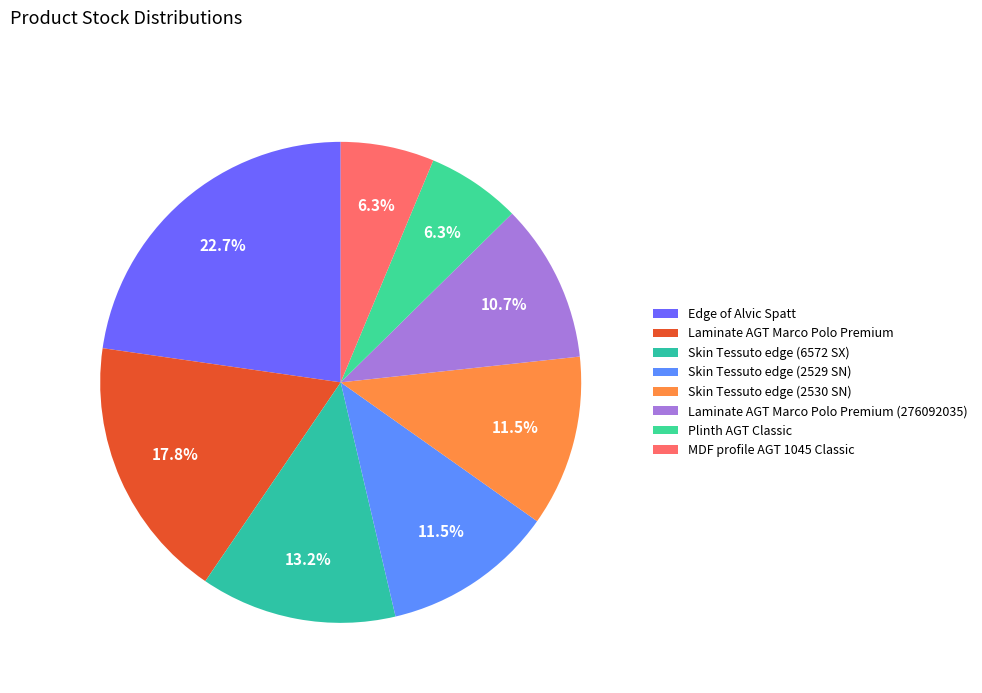

How much of the chart is everything except Skin Tessuto edge (2529 SN)?

88.5%